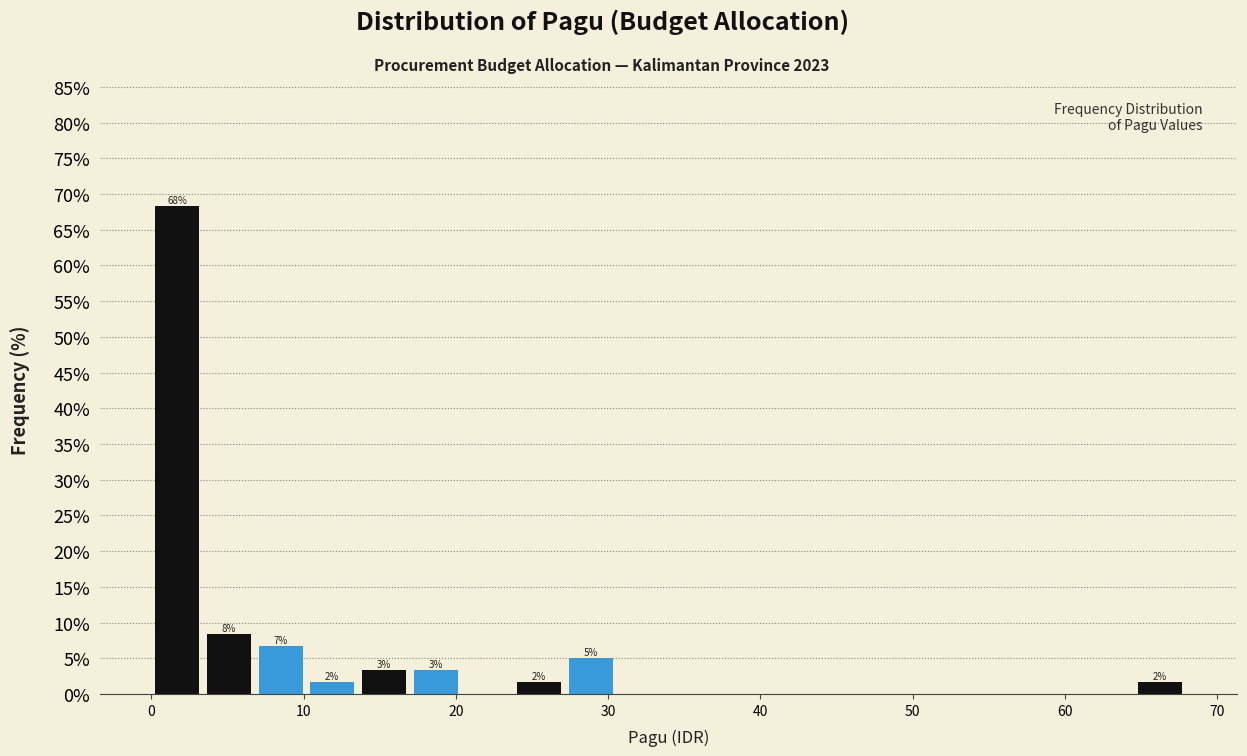

Read against the x-axis, roughly where is the centre of the tallest bar?

2